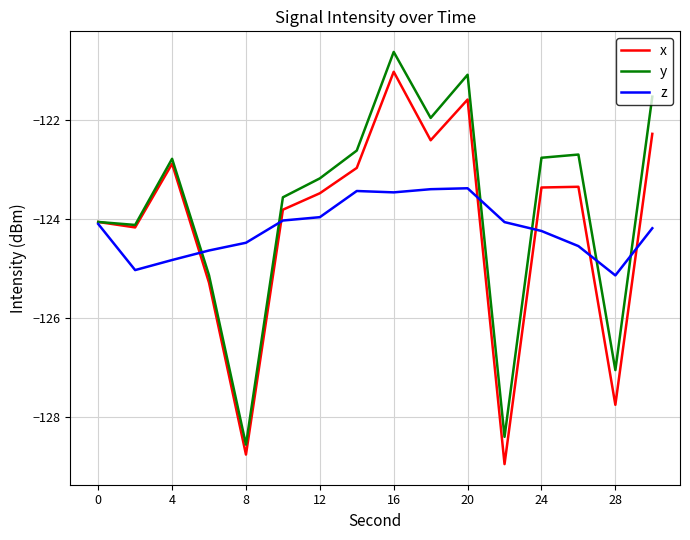

How many lines are shown in the chart?

3